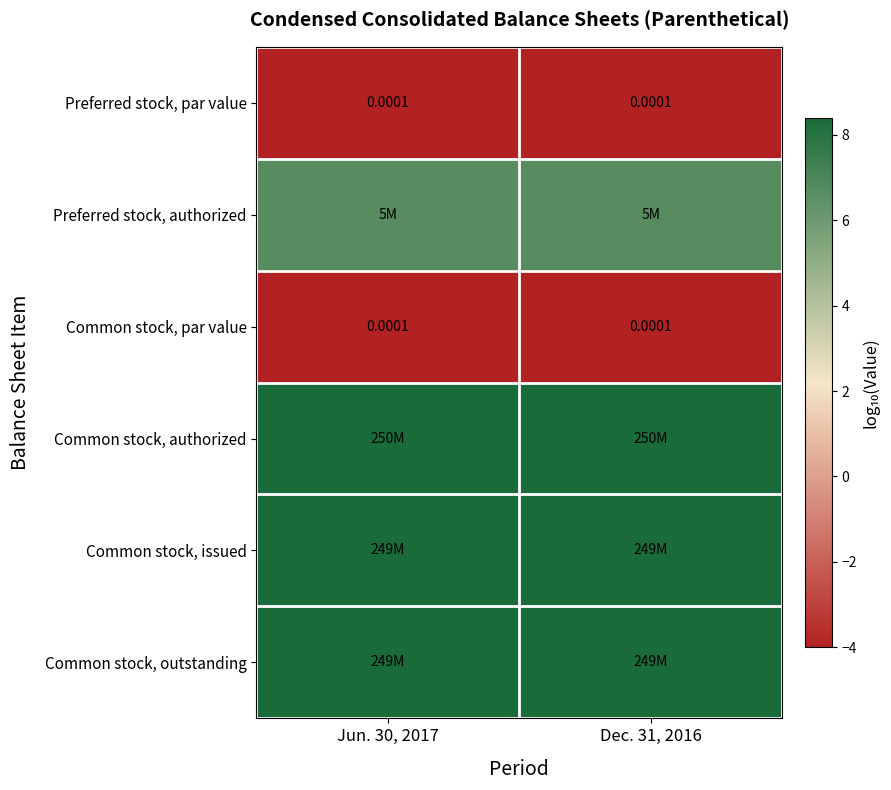

True or false: Common stock, authorized has a value of 2.3 at Dec. 31, 2016.

False